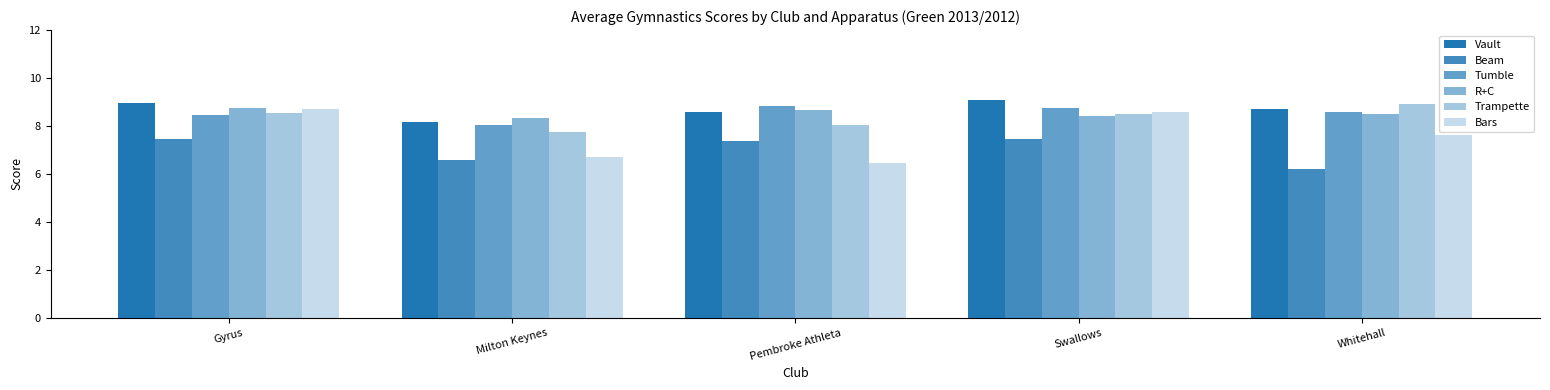

What is the difference between the Beam values at Whitehall and Swallows?

1.3